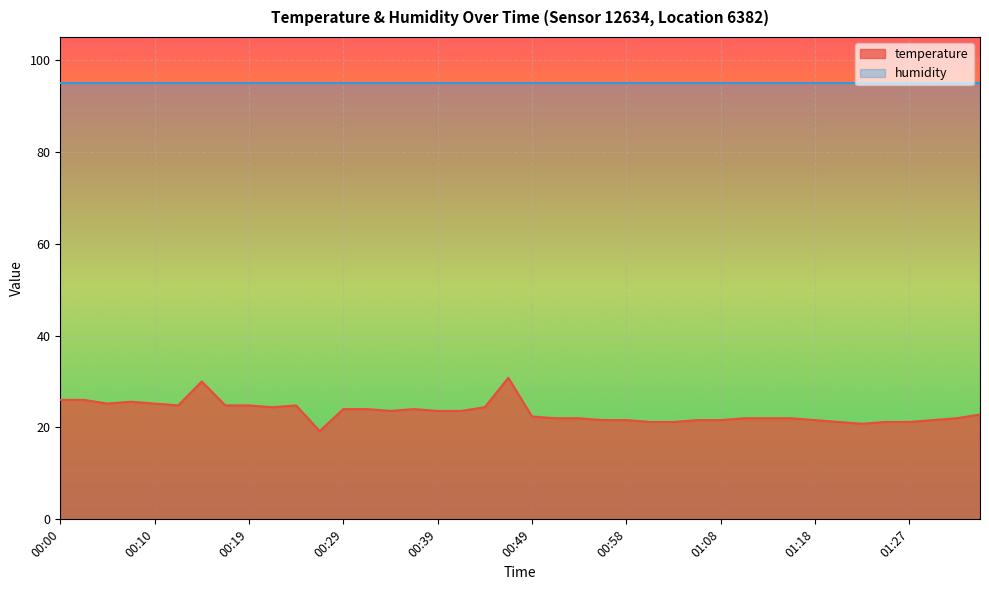

List the labels in order of value, smallest first.

00:27, 01:22, 01:01, 01:03, 01:20, 01:25, 01:27, 00:56, 00:58, 01:06, 01:08, 01:18, 01:30, 00:51, 00:53, 01:10, 01:13, 01:15, 01:32, 00:49, 01:35, 00:34, 00:39, 00:41, 00:29, 00:32, 00:36, 00:22, 00:44, 00:12, 00:17, 00:19, 00:24, 00:05, 00:10, 00:07, 00:00, 00:02, 00:14, 00:46